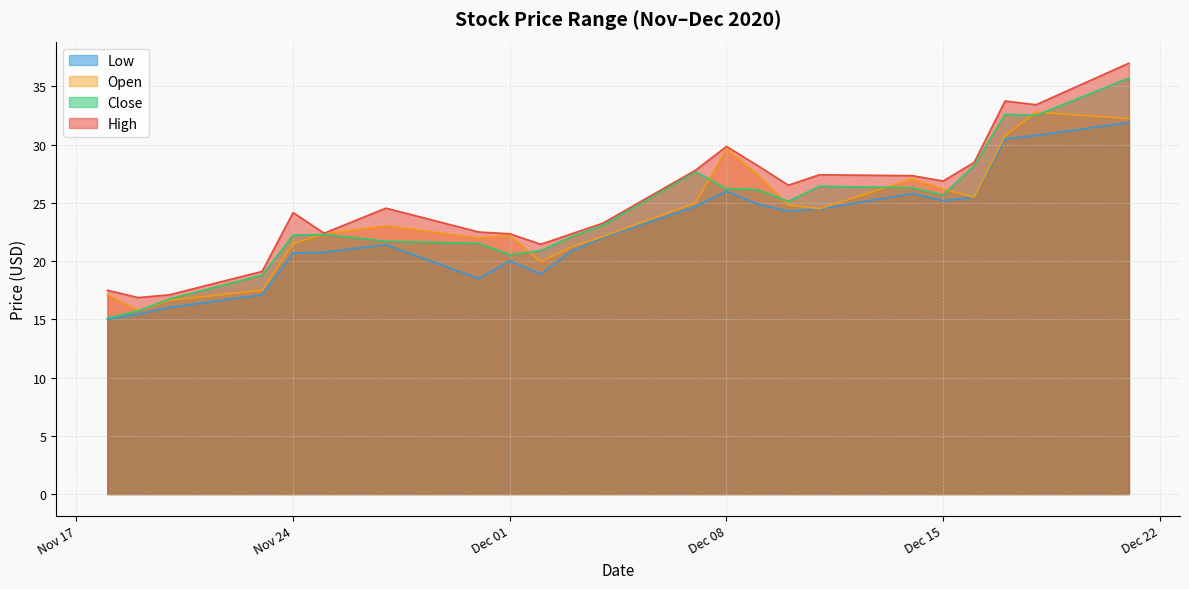

What is the label of the 4th point from the left?

2020-11-23